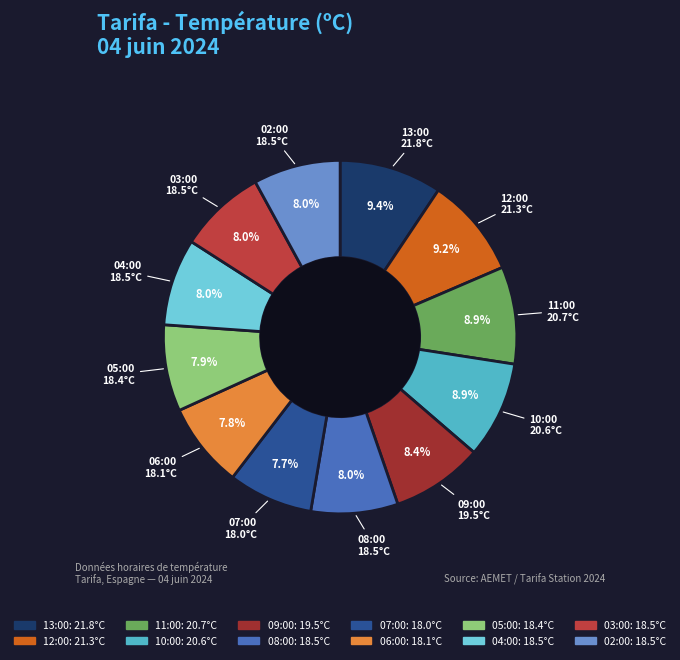

True or false: 12:00 accounts for 18% of the total.

False